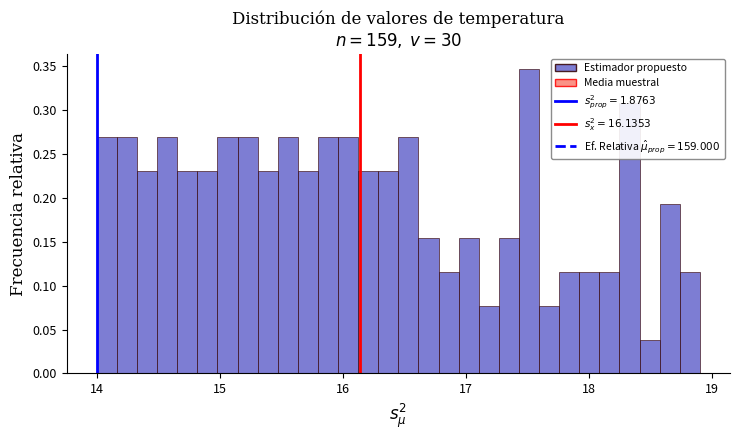

Read against the x-axis, roughly where is the centre of the tallest bar?

17.5